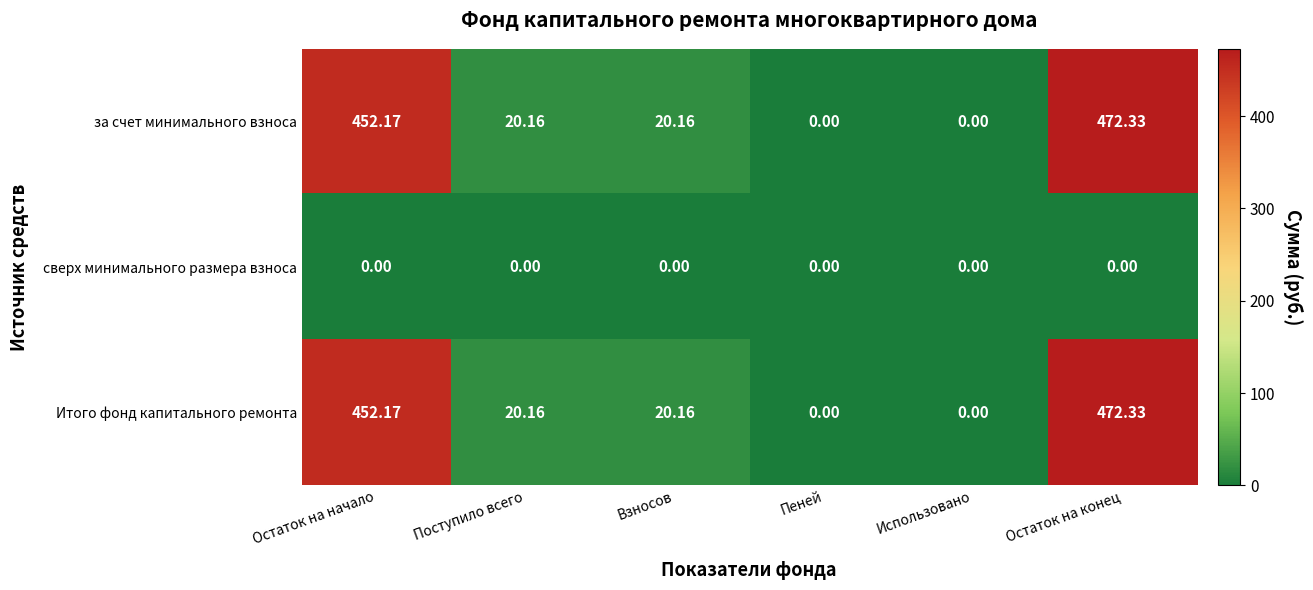

Count the number of data series in this chart.

3